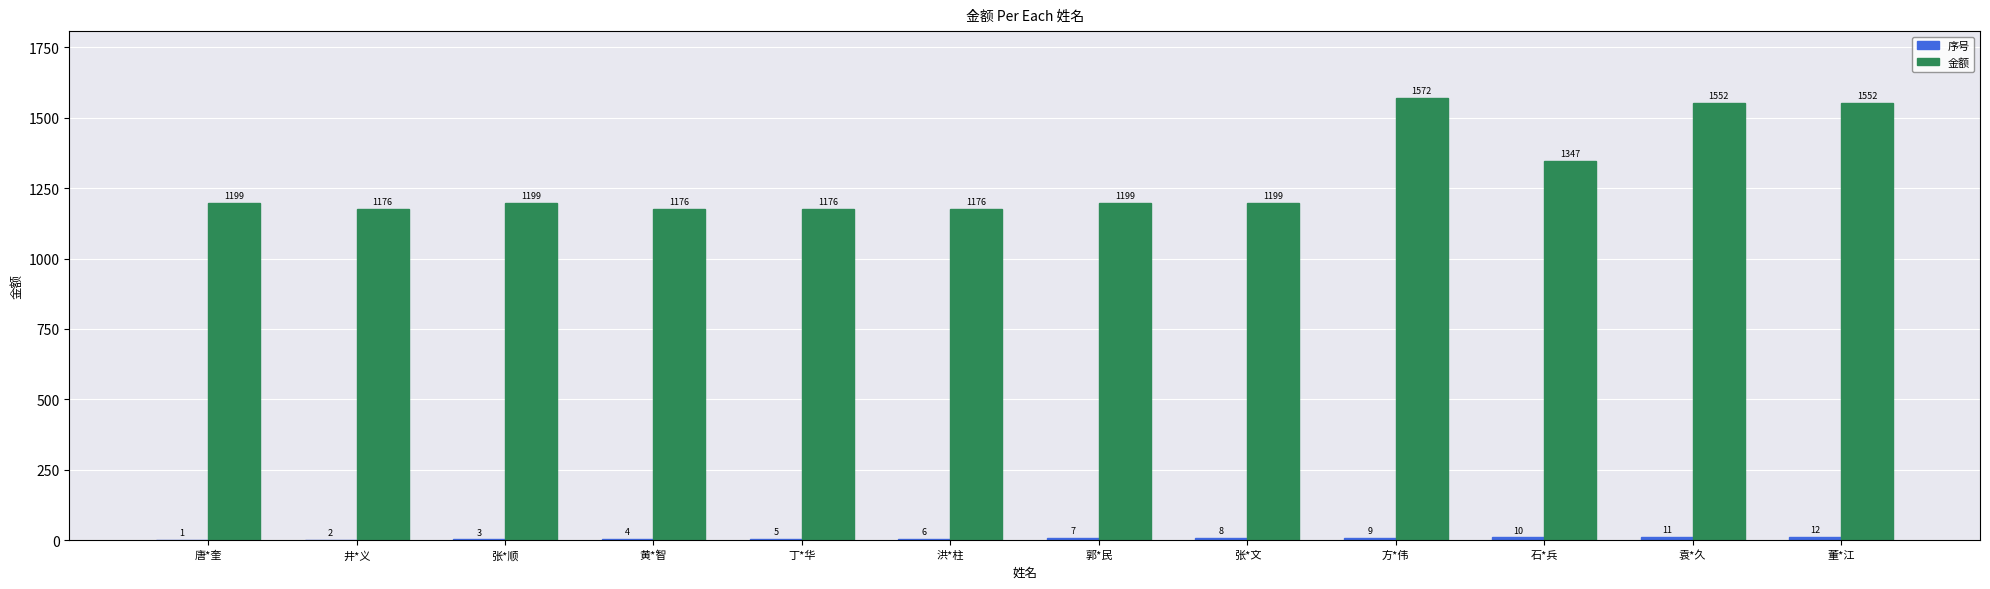

At which label is 金额 closest to 1374?

石*兵